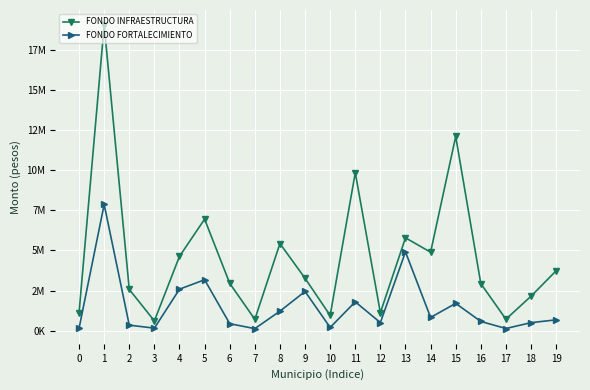

At 10, list the series in order from largest to smallest.

FONDO INFRAESTRUCTURA, FONDO FORTALECIMIENTO